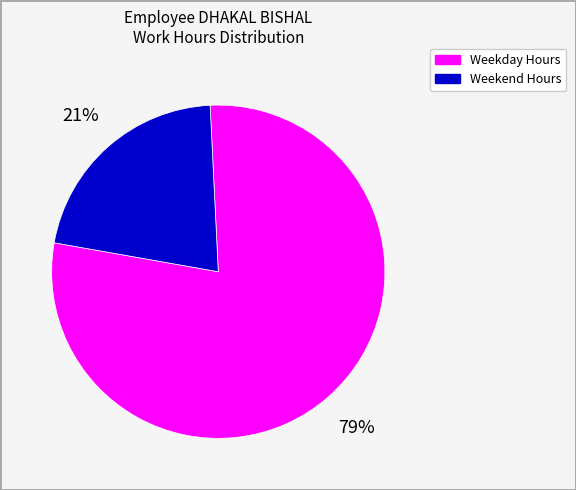

How many slices are in this pie chart?

2